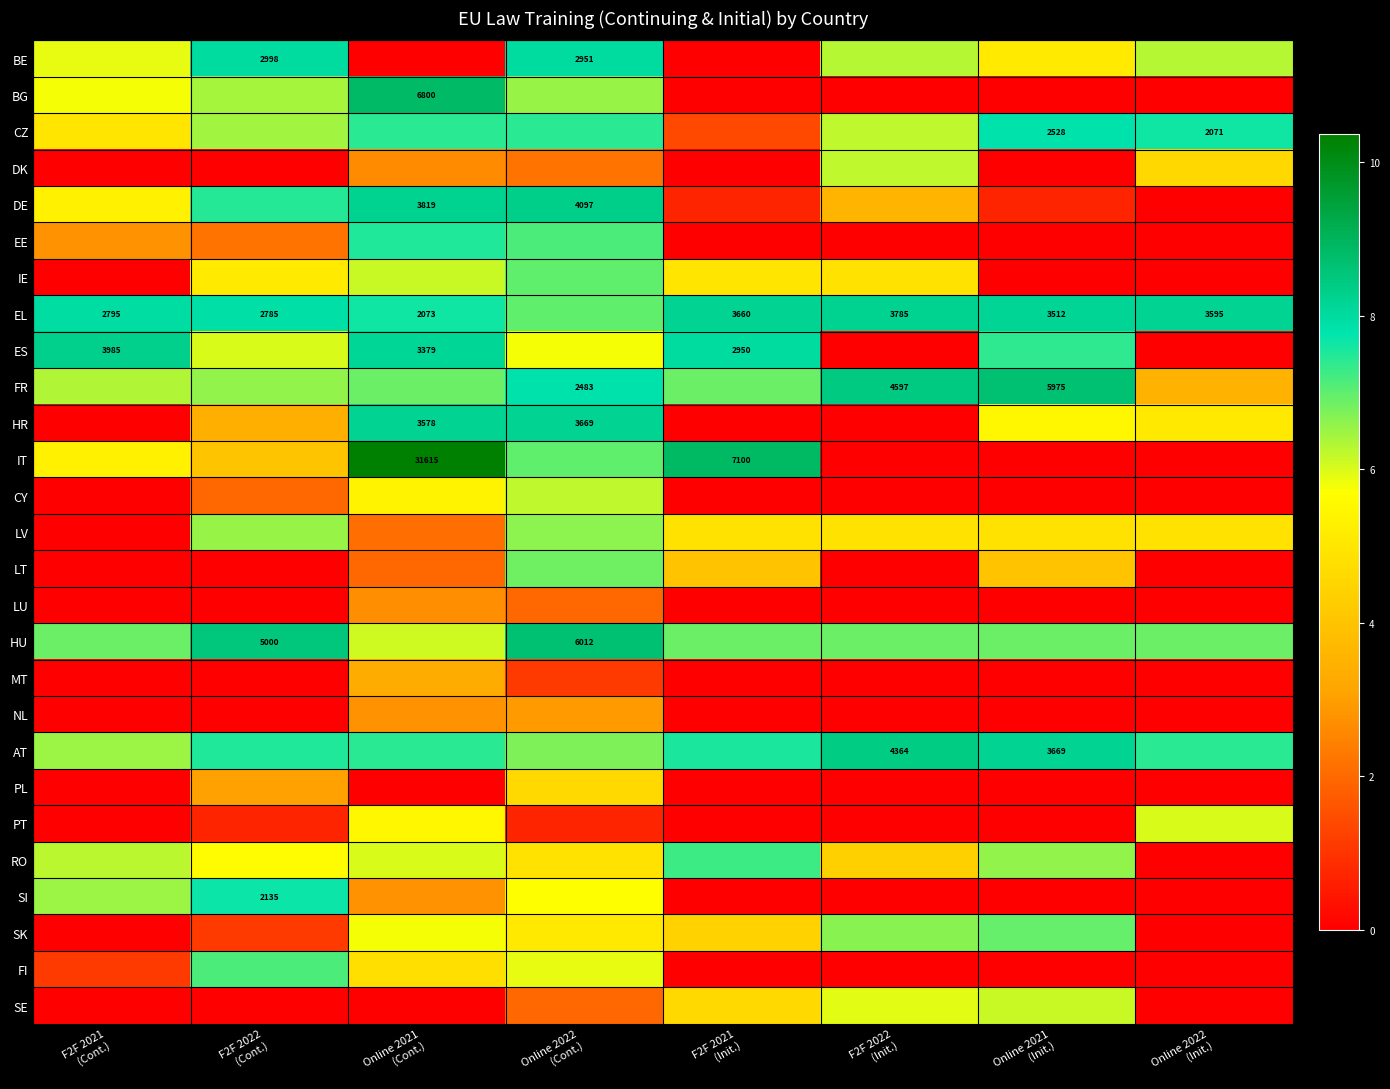

List the series in order of their peak value, highest first.

IT, BG, HU, FR, AT, DE, ES, EL, HR, BE, CZ, SI, EE, RO, FI, IE, SK, LT, LV, CY, DK, SE, PT, PL, MT, NL, LU